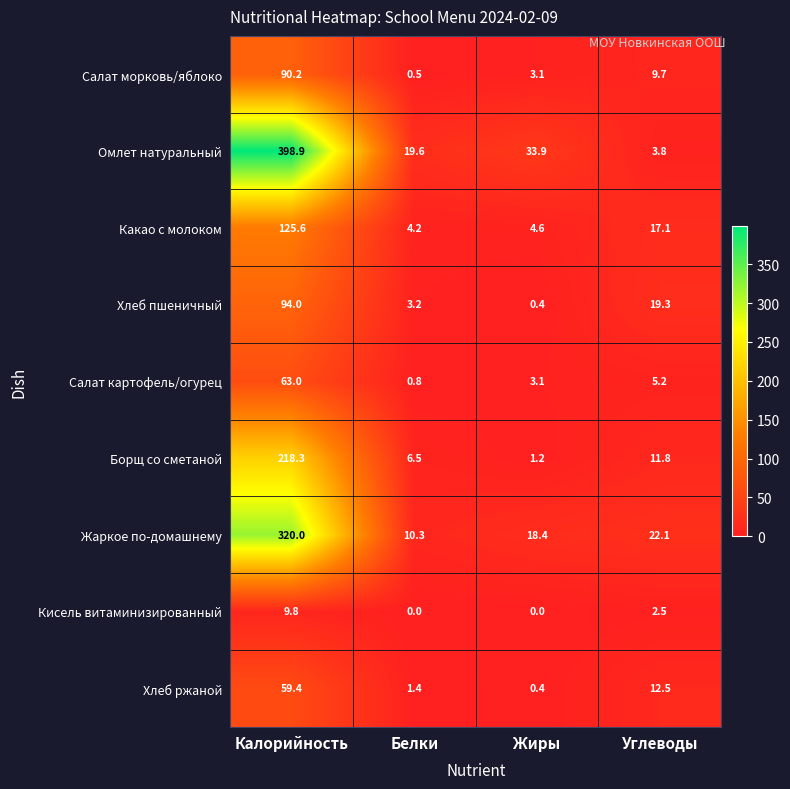

At which label is Жаркое по-домашнему closest to 165?

Углеводы